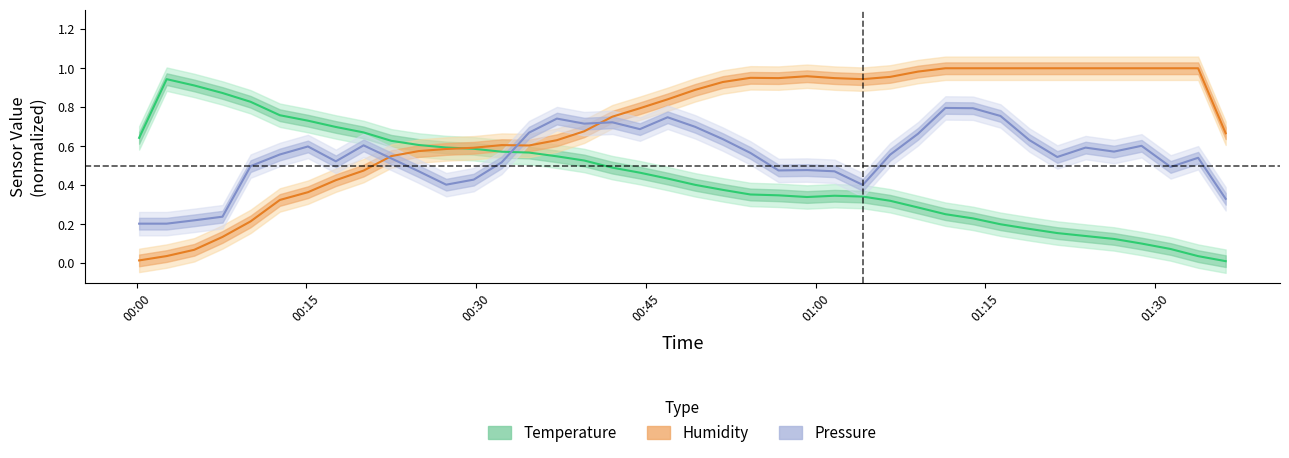

Where is BME280 Humidity nearest to the value 0?

00:00